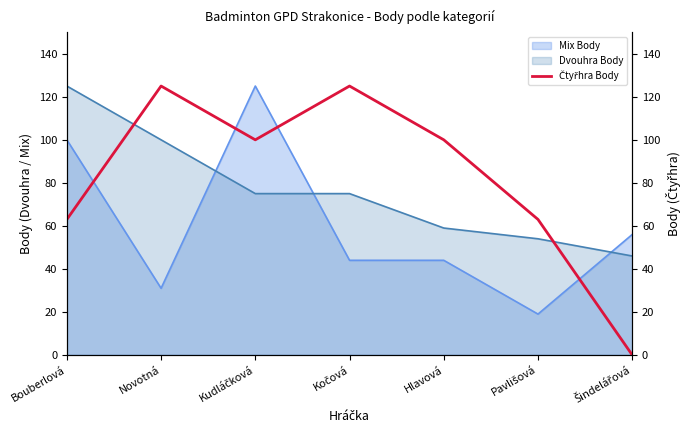

Where is the data nearest to the value 62?

Bouberlová